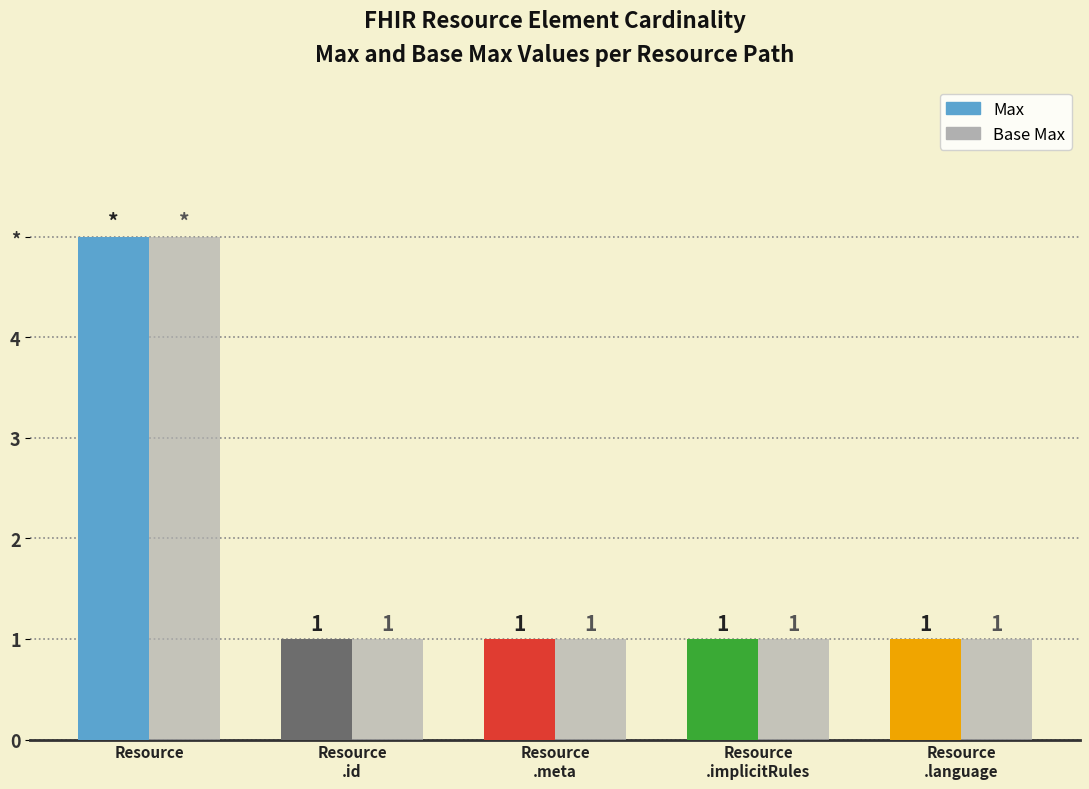

Are the bars grouped side by side (vs. stacked)?

Yes